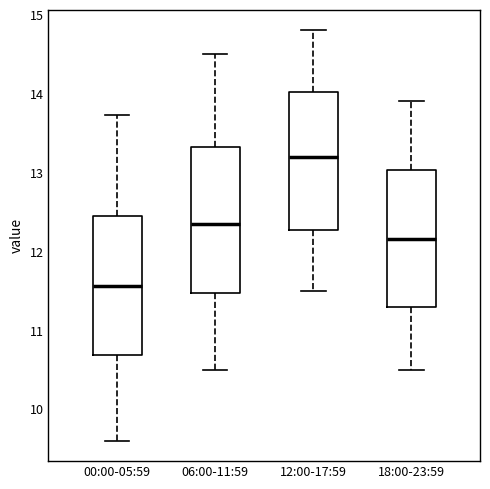

Reading left to right, read every box against the y-axis: the position of its median line, the range the box covers, and the ends of its whiskers. The values are not printed on the chart, so give them approximately, as read against the axis.

00:00-05:59: median 11.6, box 10.7 to 12.5, whiskers 9.6 to 13.7
06:00-11:59: median 12.4, box 11.5 to 13.3, whiskers 10.5 to 14.5
12:00-17:59: median 13.2, box 12.3 to 14.0, whiskers 11.5 to 14.8
18:00-23:59: median 12.2, box 11.3 to 13.0, whiskers 10.5 to 13.9